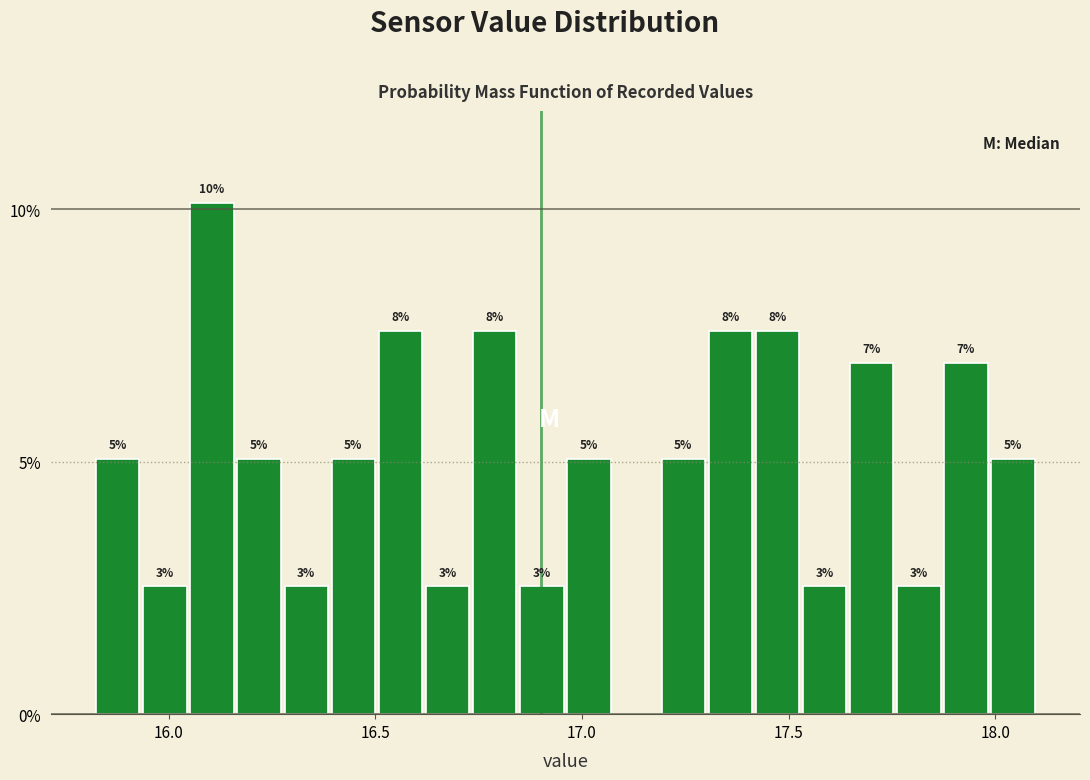

Around what value on the x-axis is the tallest bar? Give the approximate position of its centre, as read against the axis.

16.10